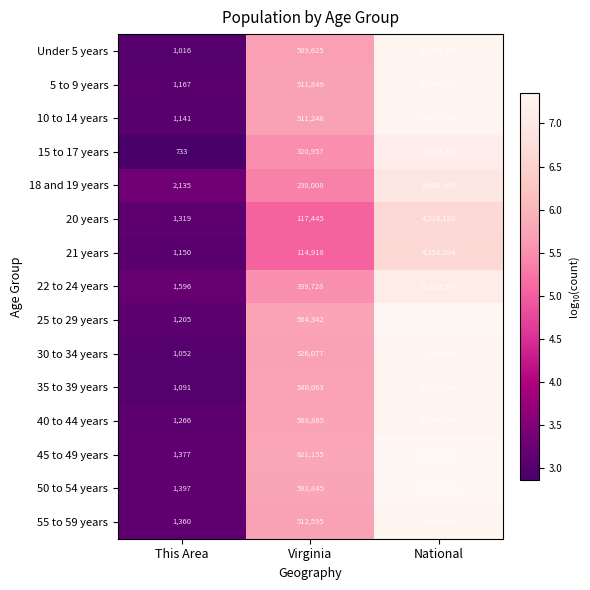

What is the difference between the highest and lowest values at National?

18354297